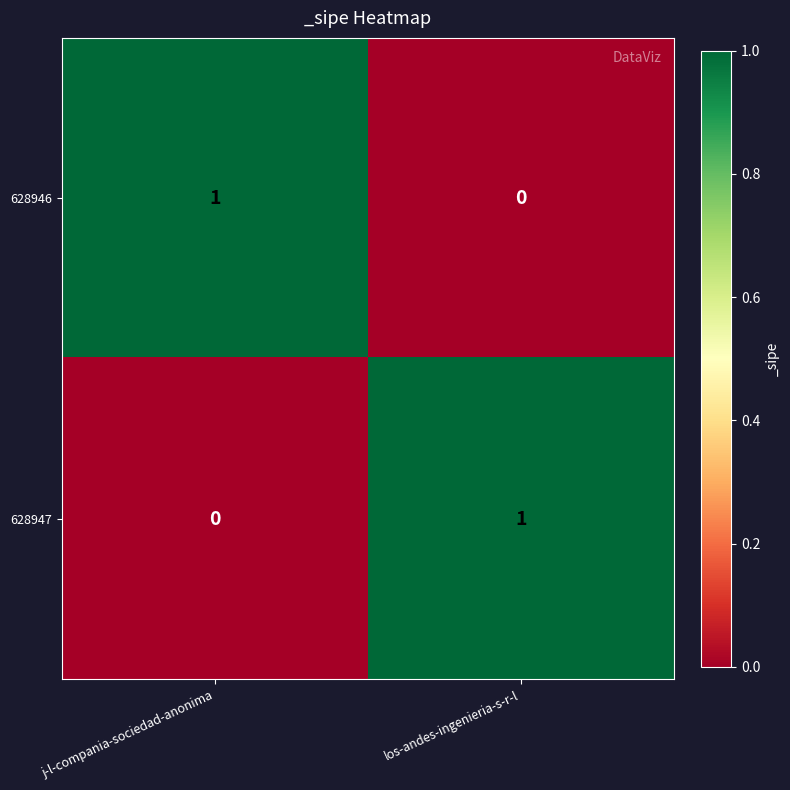

Reading right to left, extract all data points from this chart.

628946: 0	1
628947: 1	0